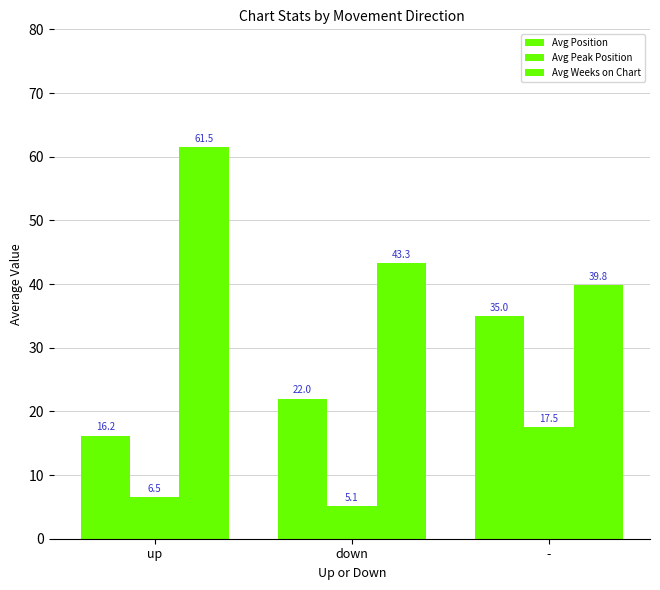

List the labels in order of Avg Peak Position value, smallest first.

down, up, -